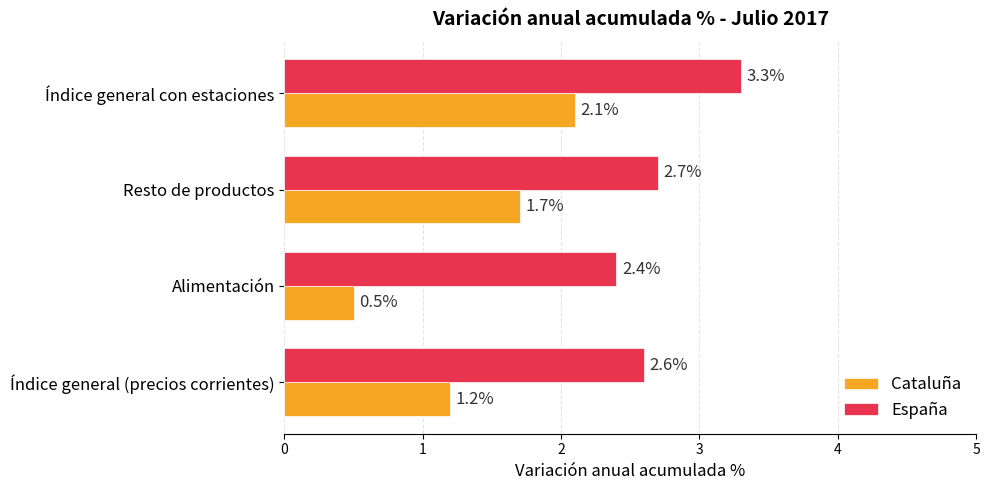

At which label does Cataluña reach its minimum?

Alimentación